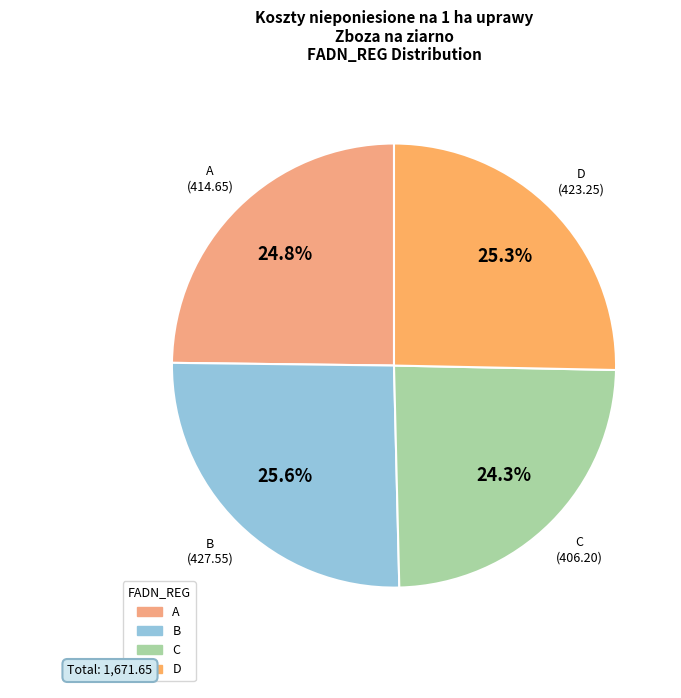

Does C account for over 50% of the chart?

No